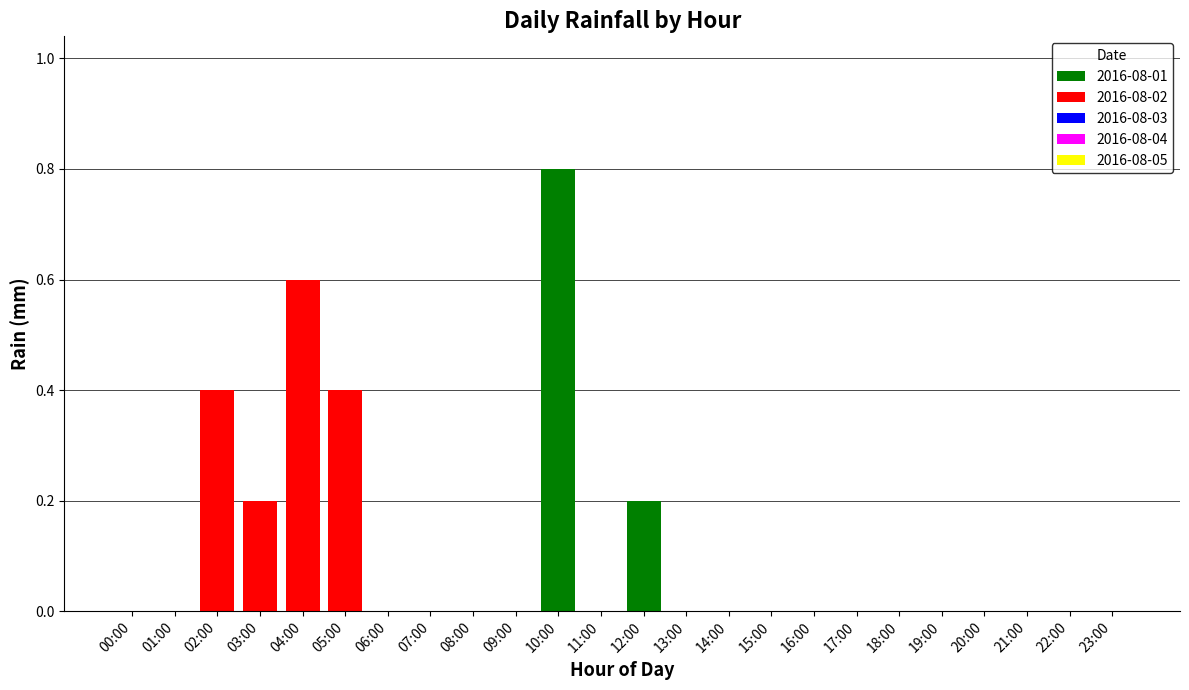

At which category is the sum across all series the highest?

10:00